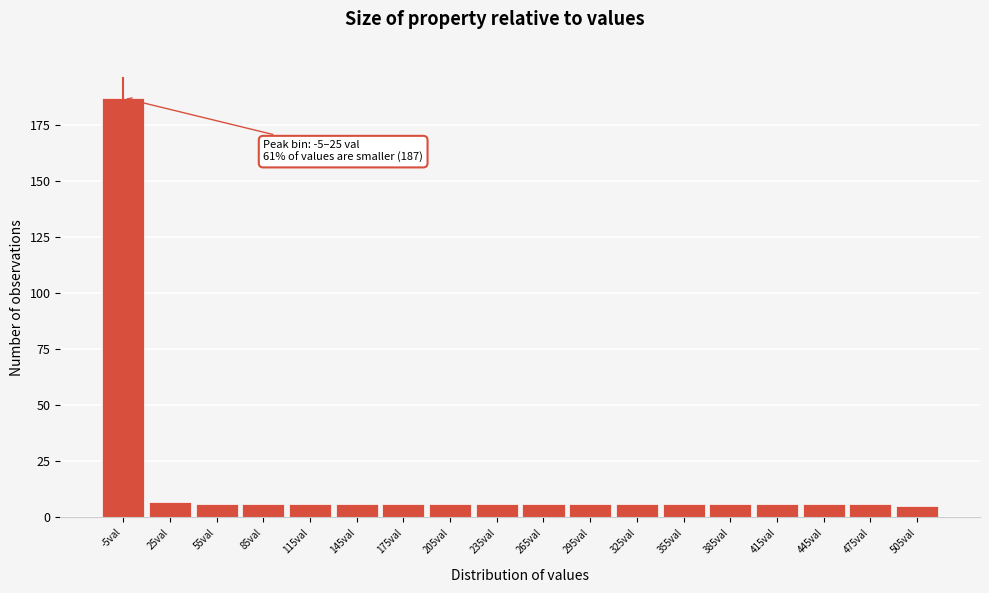

Reading left to right, extract all data points from this chart.

-5val=187	25val=7	55val=6	85val=6	115val=6	145val=6	175val=6	205val=6	235val=6	265val=6	295val=6	325val=6	355val=6	385val=6	415val=6	445val=6	475val=6	505val=5